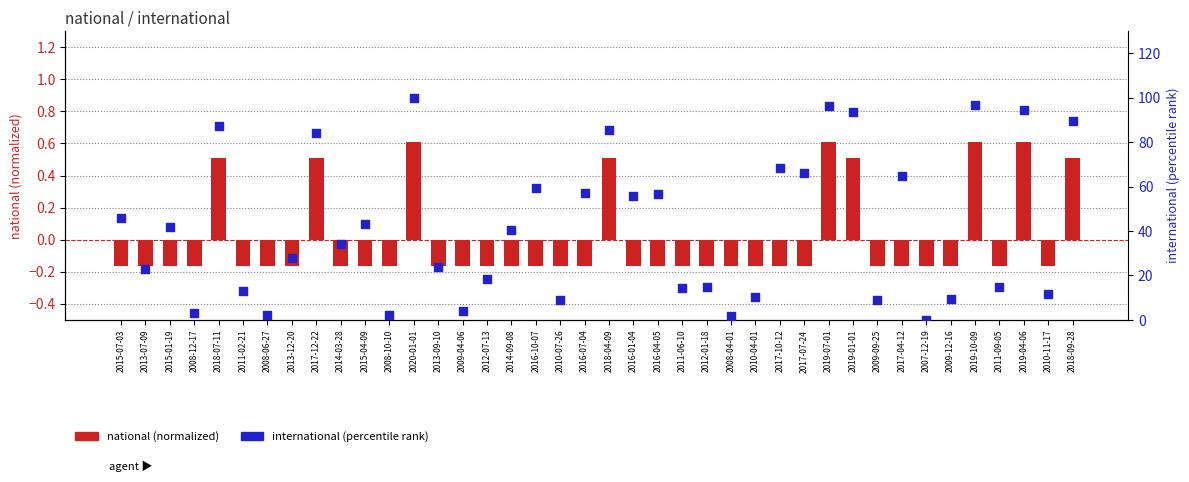

What are all the series names shown in the legend?

national (normalized), international (percentile)